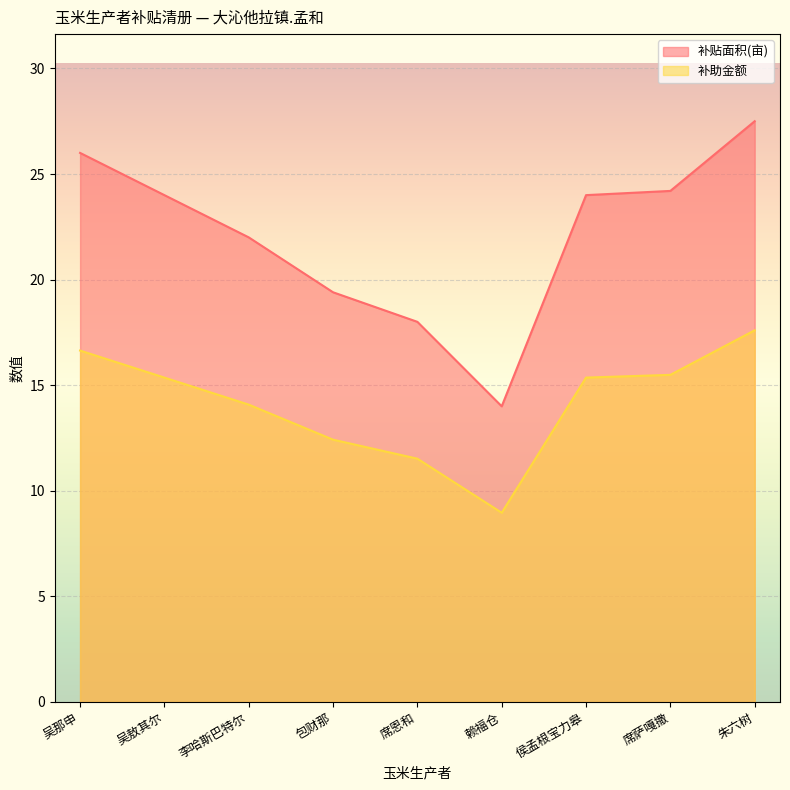

Which category has the highest value in the 补助金额 series?

朱六树